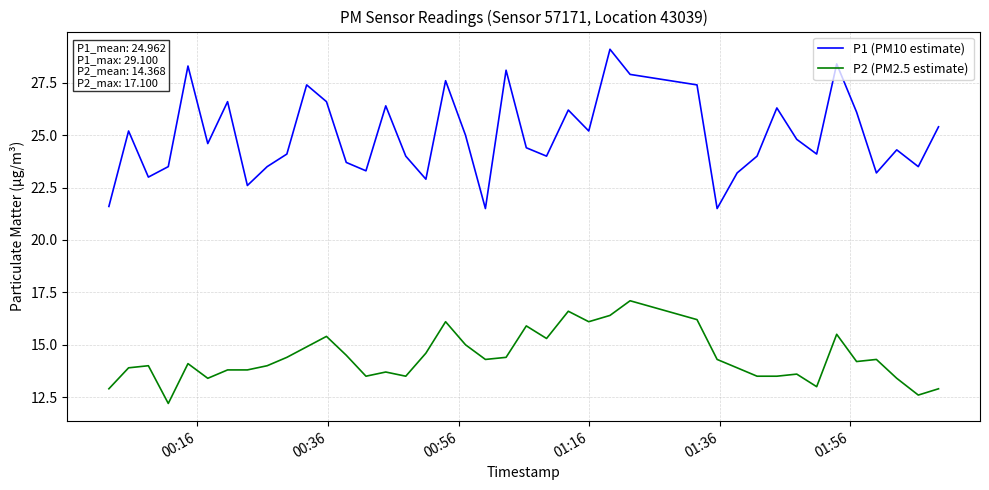

True or false: P2 (PM2.5 estimate) and P1 (PM10 estimate) cross at least once.

False